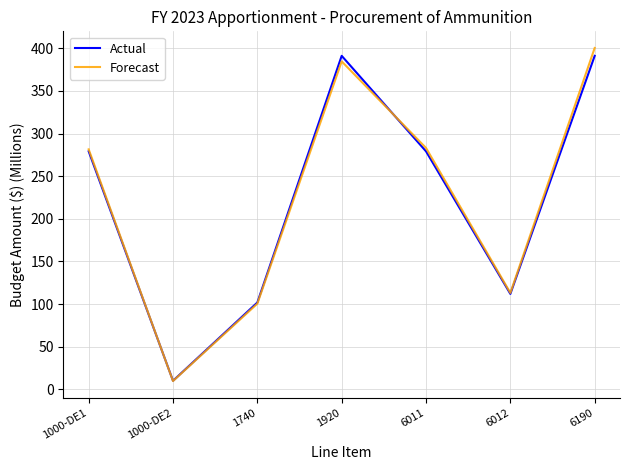

The Forecast series shows 196.7 at 1920. True or false?

False